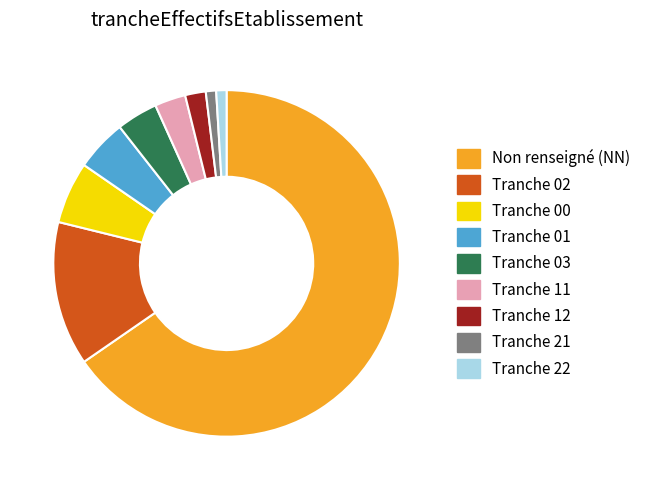

Is there any slice that represents more than half of the pie?

Yes